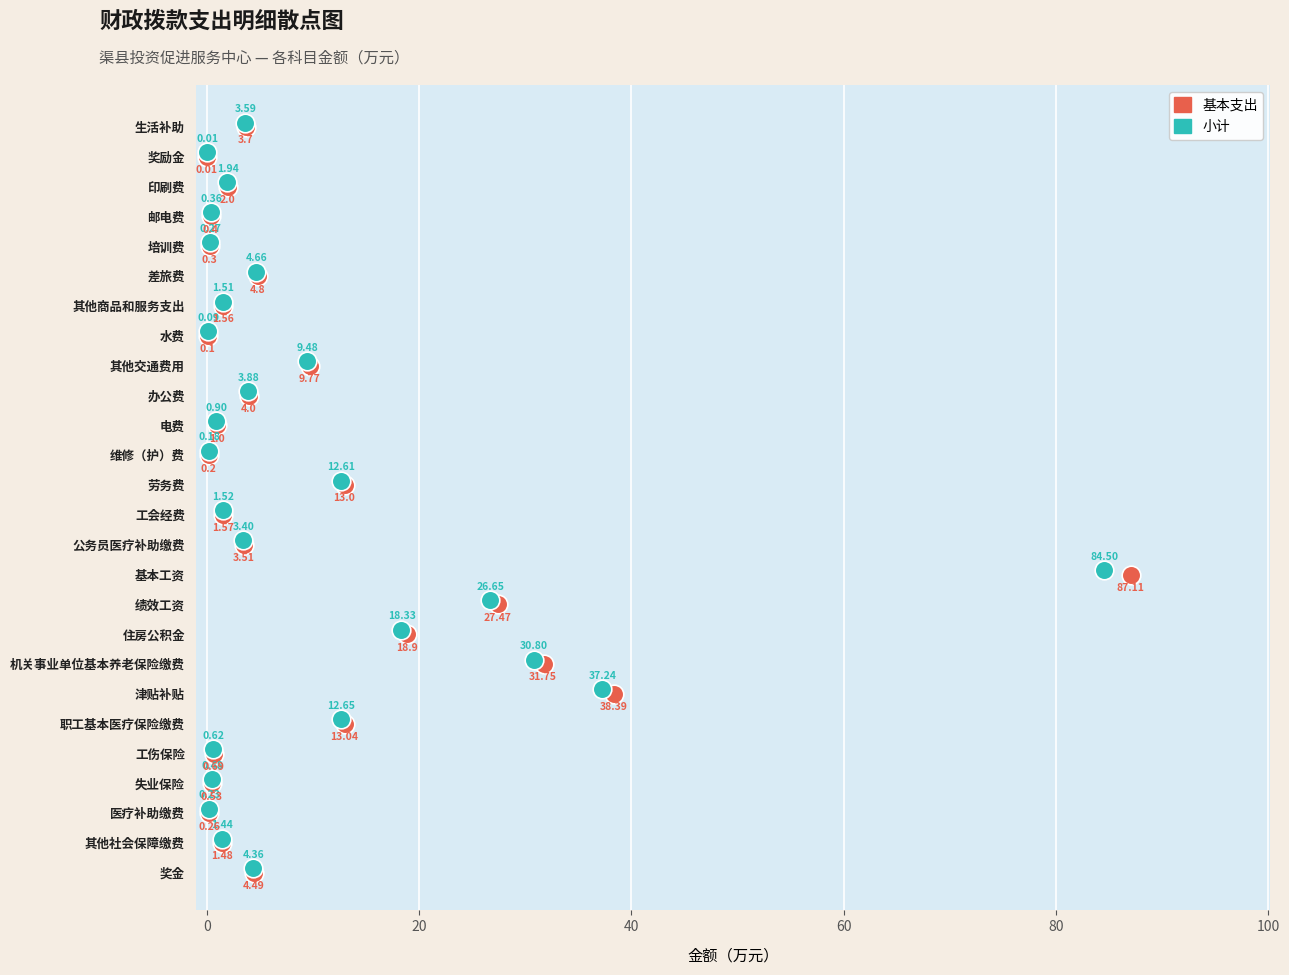

What are all the series names shown in the legend?

基本支出, 小计